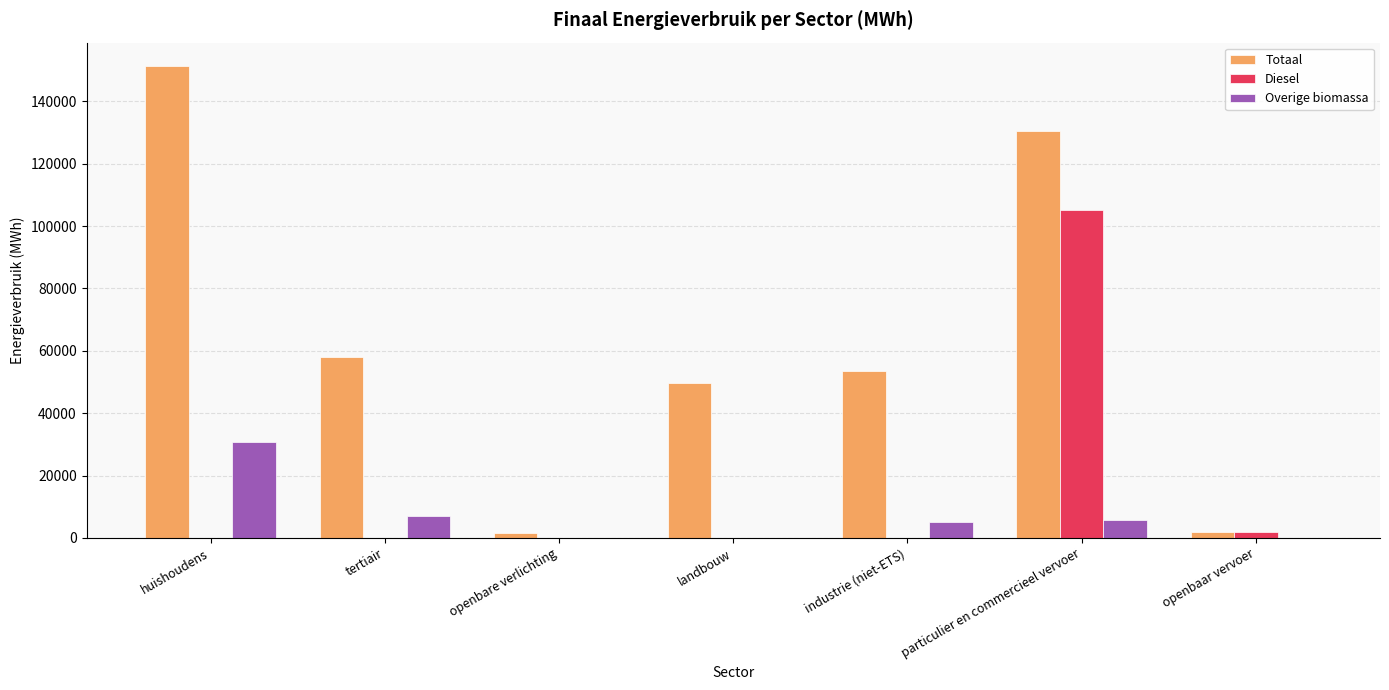

How many series are shown in this chart?

3